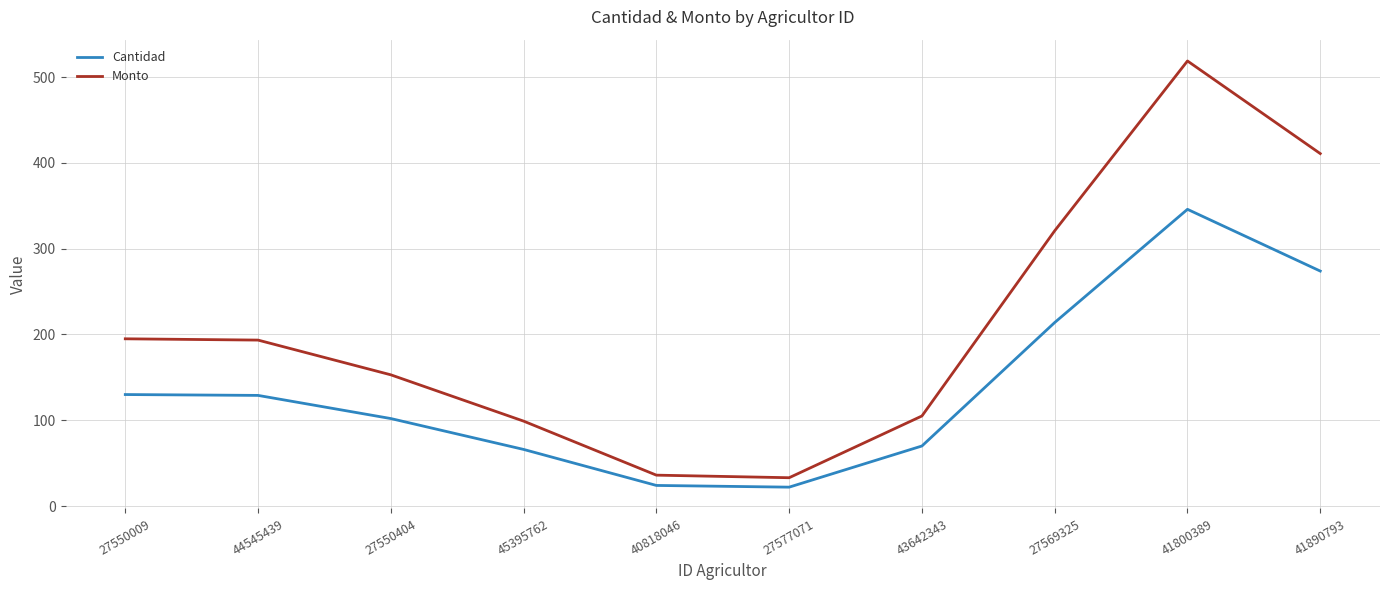

True or false: Cantidad and Monto intersect in this chart.

False